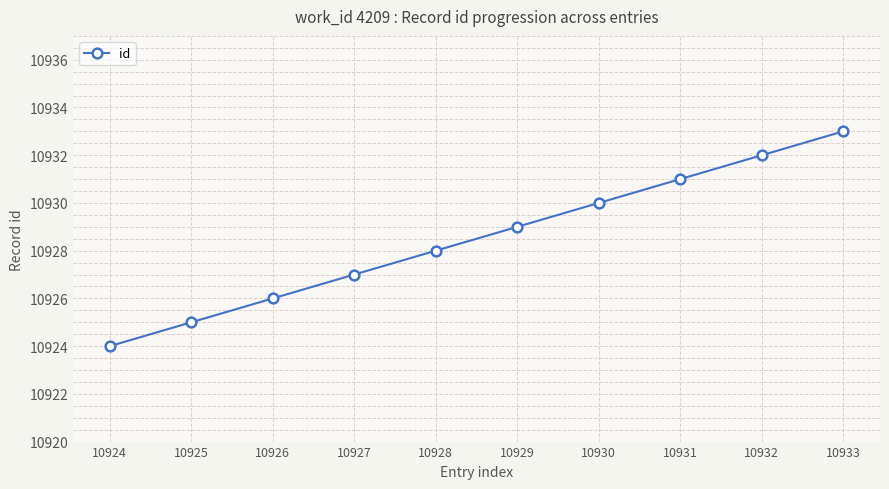

How many values are between 10926 and 10931?

6